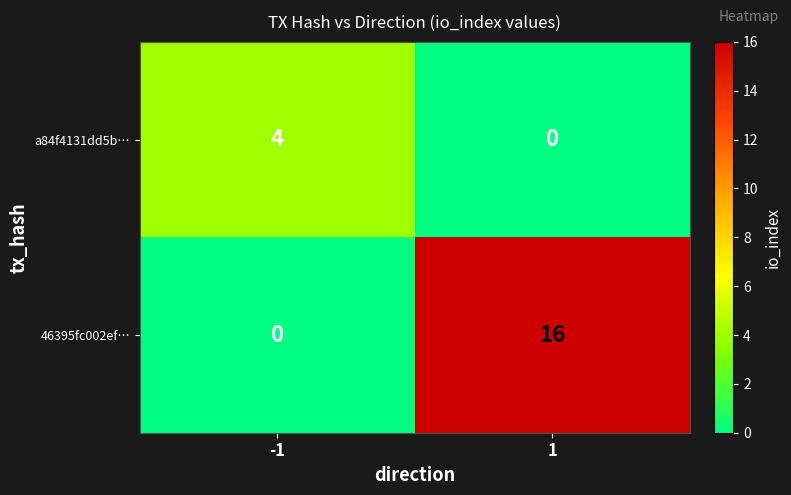

Which series has the largest total across all categories?

46395fc002ef…